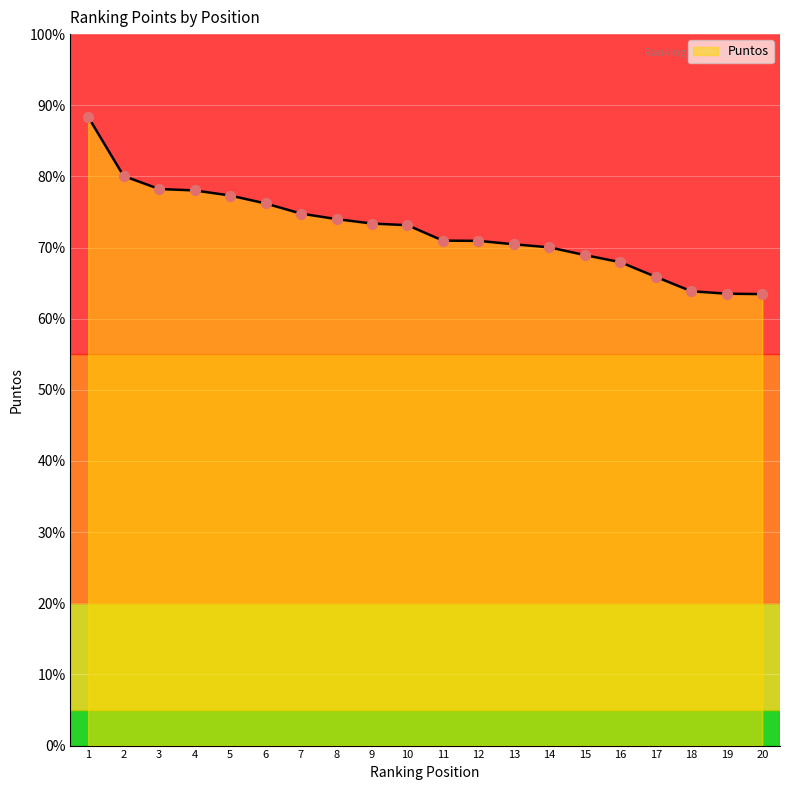

Between 6 and 9, which is larger?

6